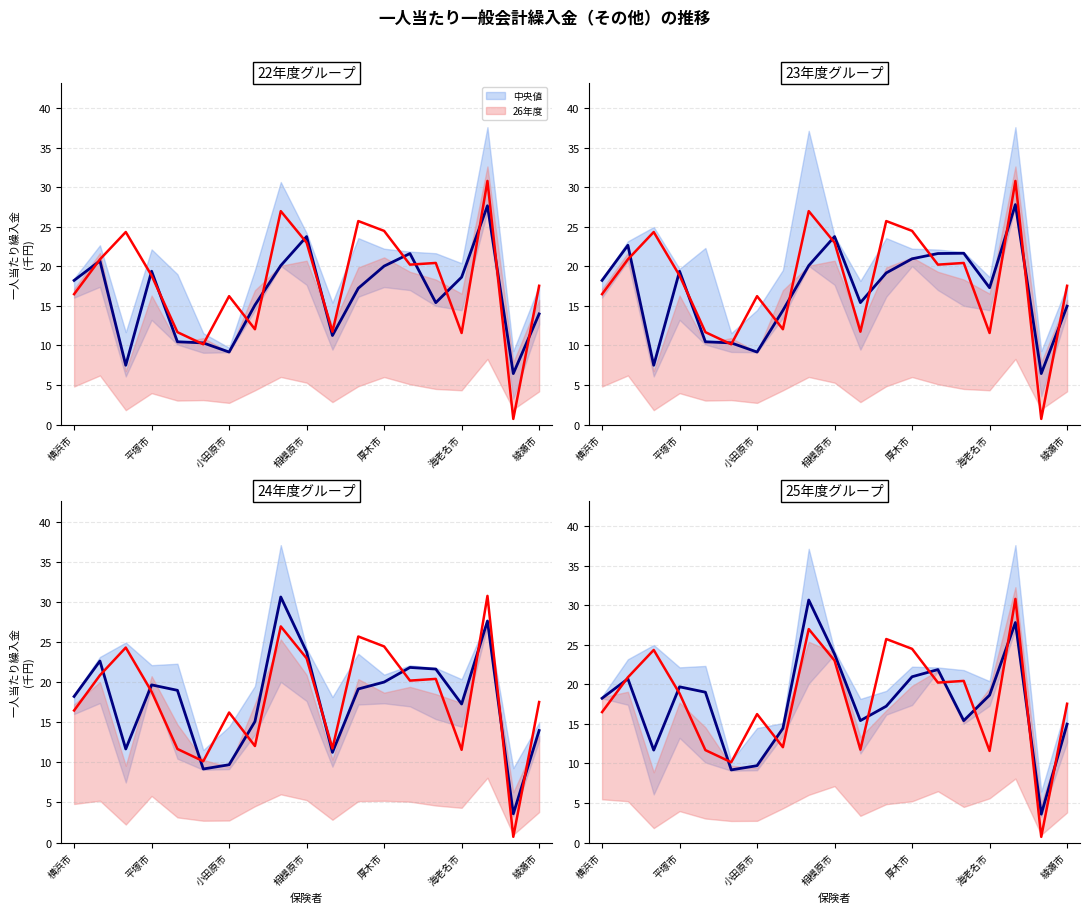

What is the total value across all series at 14?

35.8